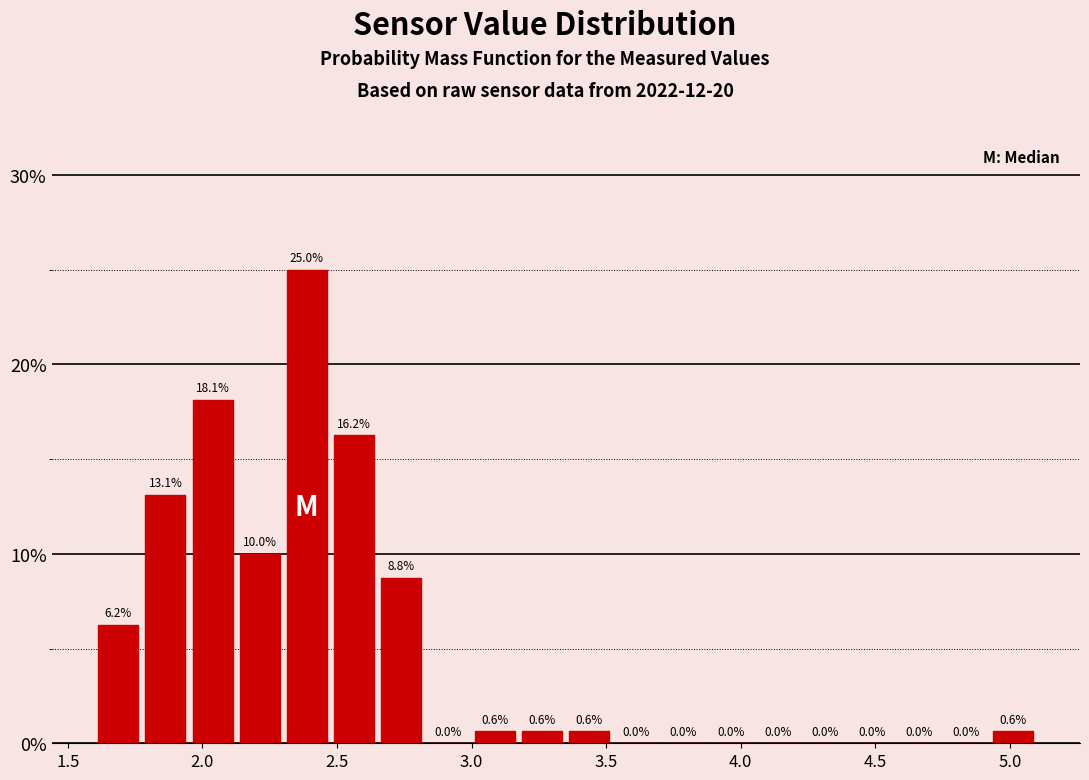

Read against the x-axis, roughly where is the centre of the tallest bar?

2.40